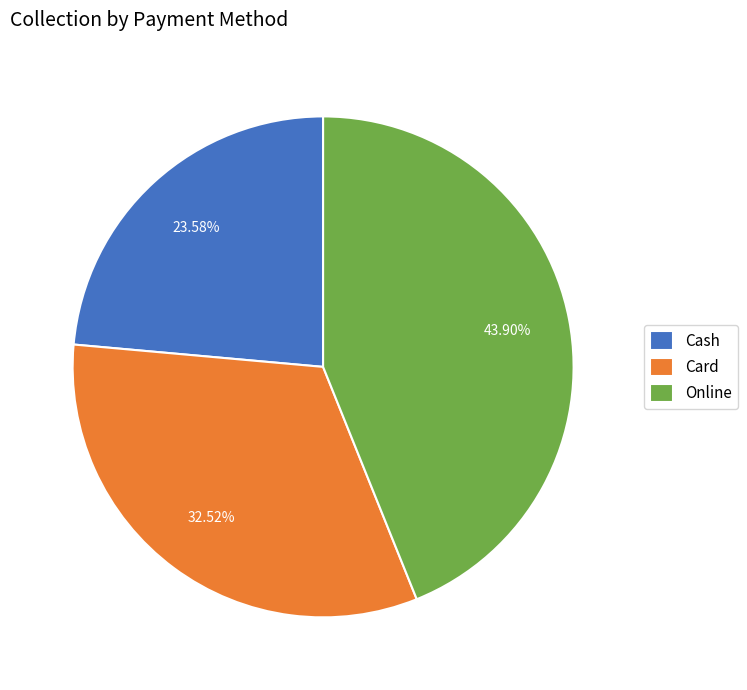

What is the total percentage of Card and Online?

76.4%